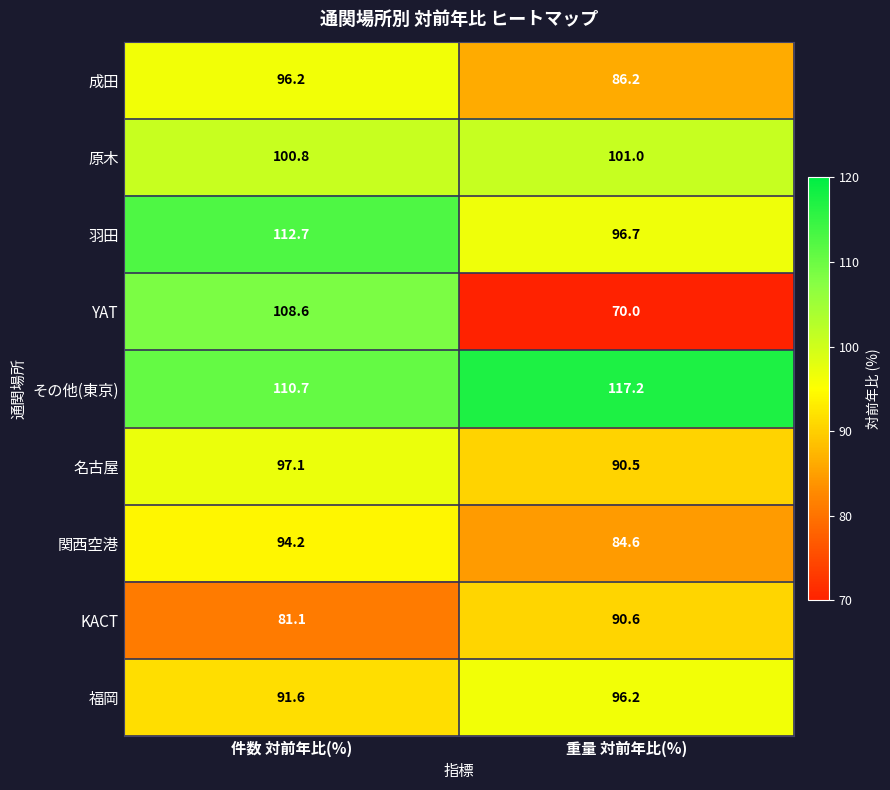

Reading left to right, extract all data points from this chart.

成田: 96.2	86.2
原木: 100.8	101.0
羽田: 112.7	96.7
YAT: 108.6	70.0
その他(東京): 110.7	117.2
名古屋: 97.1	90.5
関西空港: 94.2	84.6
KACT: 81.1	90.6
福岡: 91.6	96.2